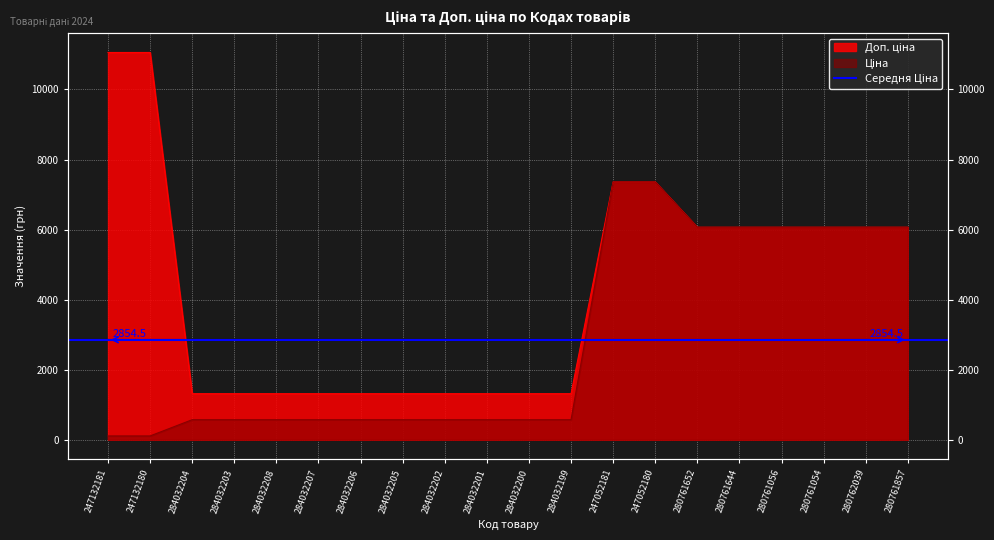

What is the average value of the Доп. ціна series?

4320.0